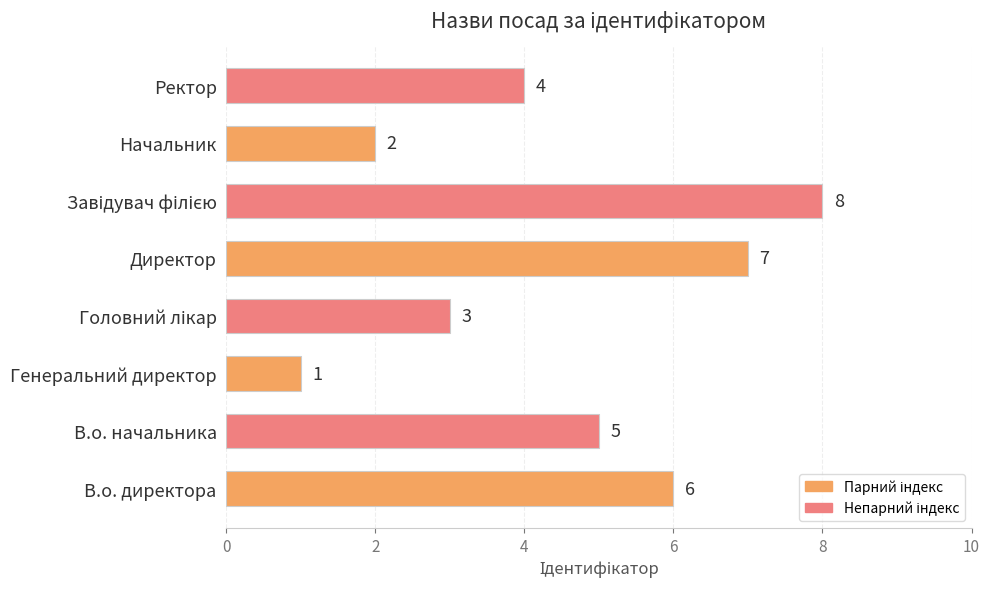

What is the sum of all values?

36